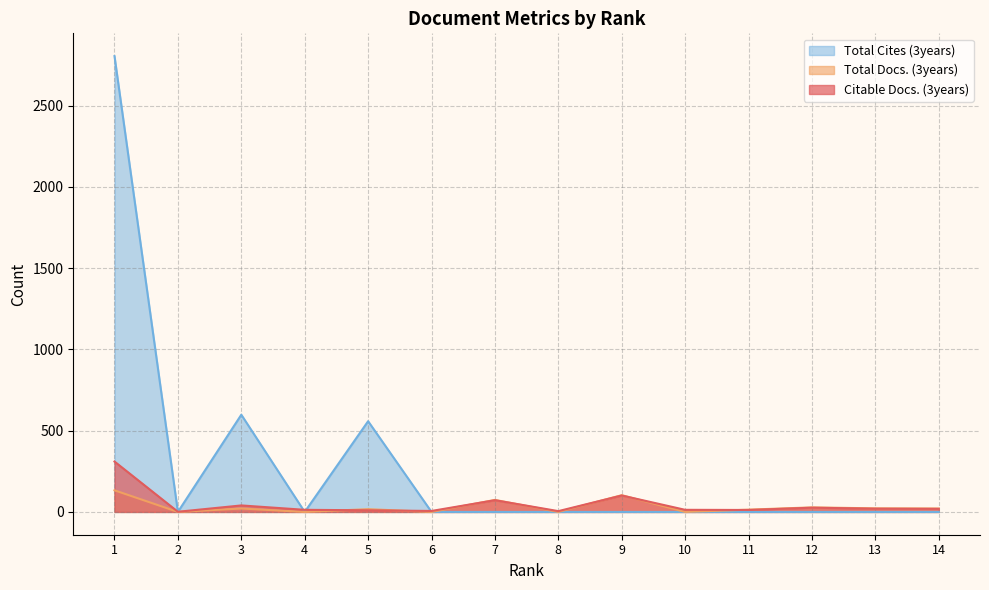

What is the sum of all Citable Docs. (3years) values?

648